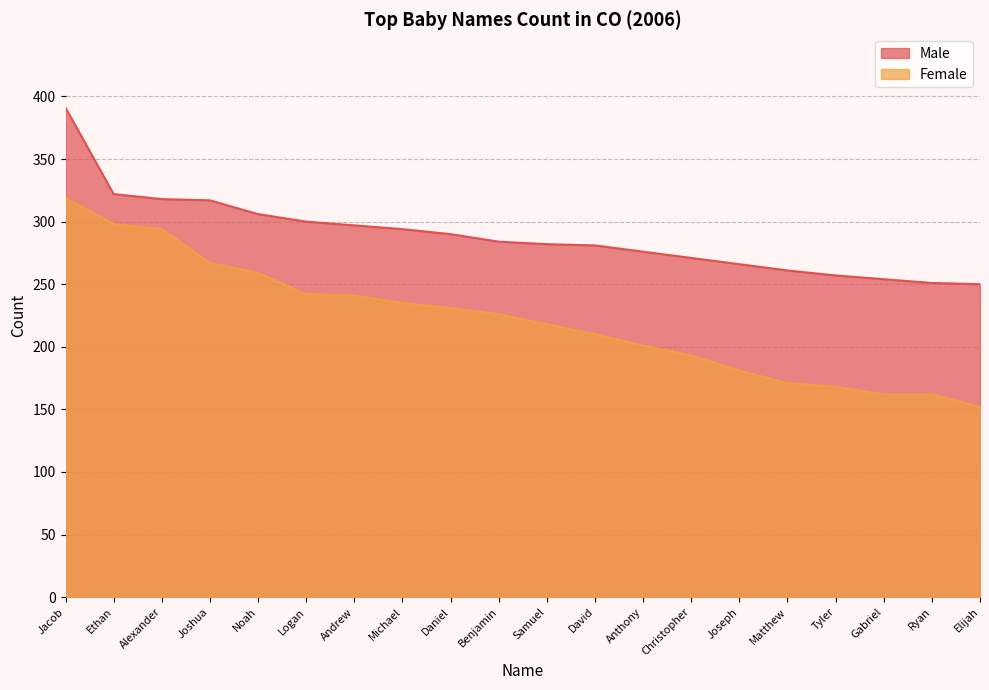

Between Joseph and Jacob, which is larger?

Jacob